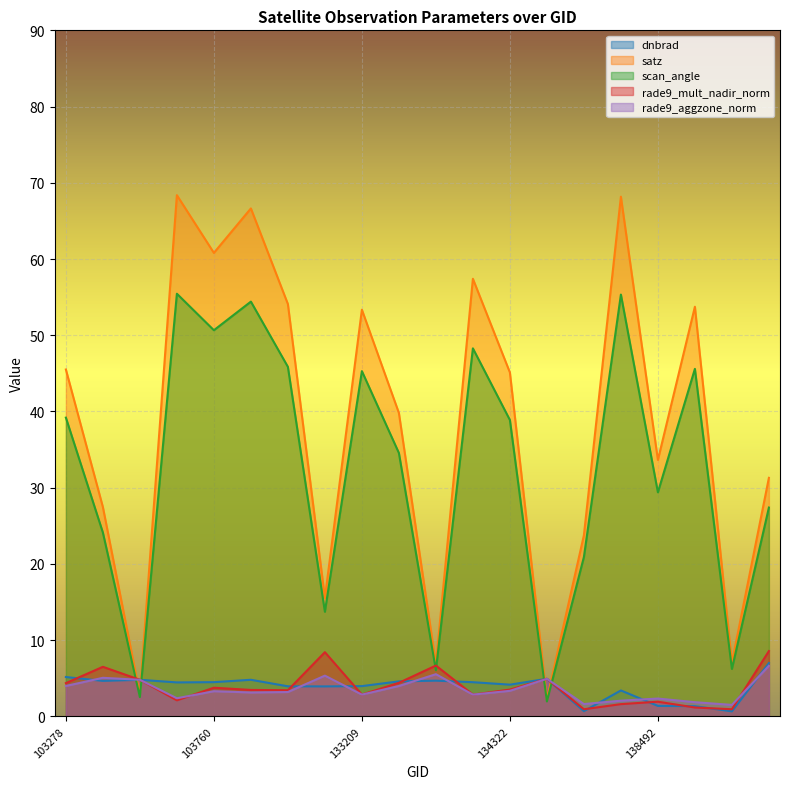

At which category does the chart reach its peak across all series?

103642